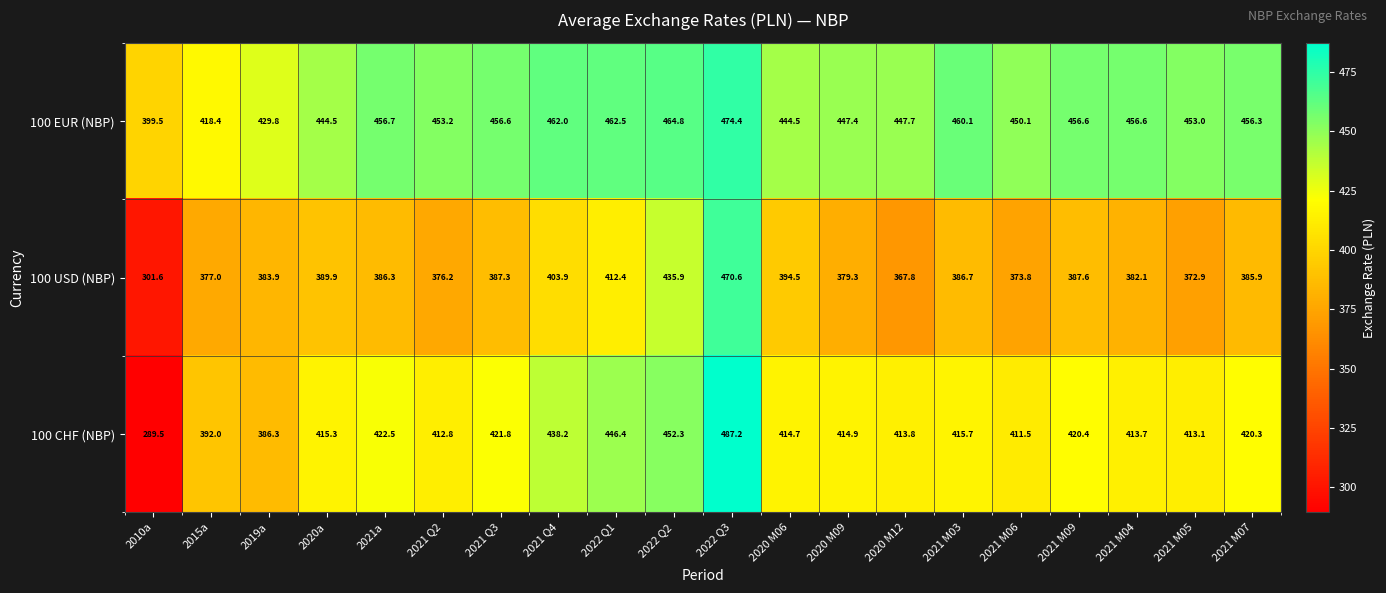

What is the sum of the 100 CHF (NBP) values at 2021 M07 and 2021 M06?

831.8